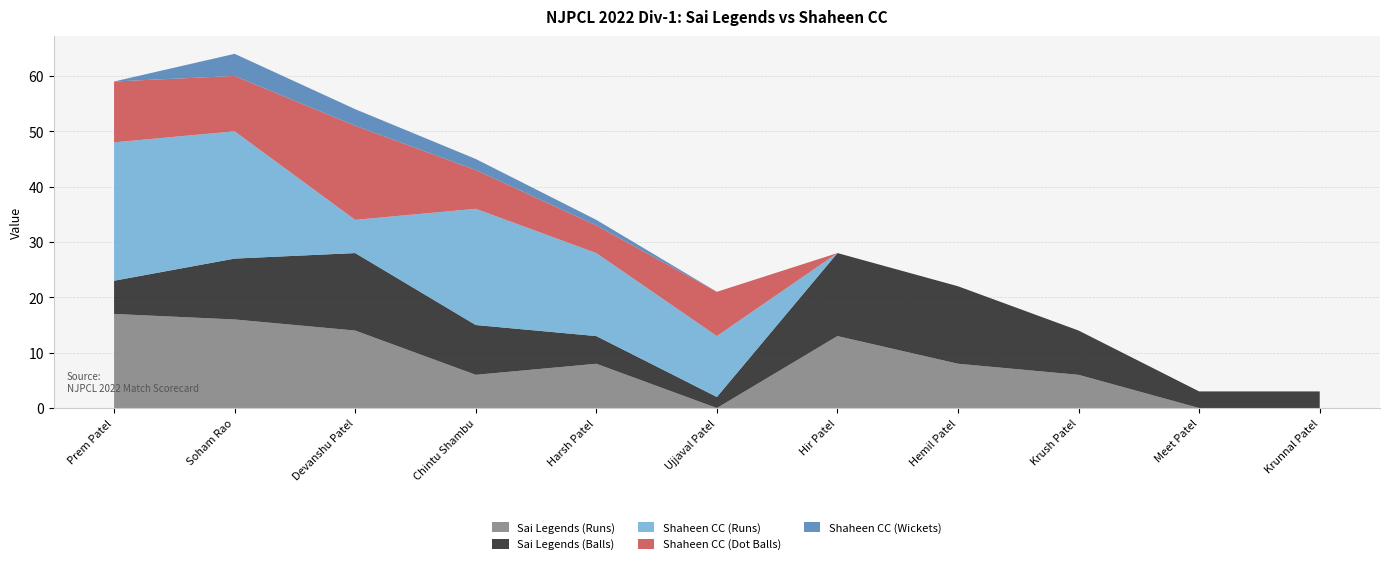

Reading left to right, extract all data points from this chart.

Sai Legends (Runs): 17	16	14	6	8	0	13	8	6	0	0
Sai Legends (Balls): 6	11	14	9	5	2	15	14	8	3	3
Shaheen CC (Runs): 25	23	6	21	15	11	0	0	0	0	0
Shaheen CC (Dot Balls): 11	10	17	7	5	8	0	0	0	0	0
Shaheen CC (Wickets): 0	4	3	2	1	0	0	0	0	0	0